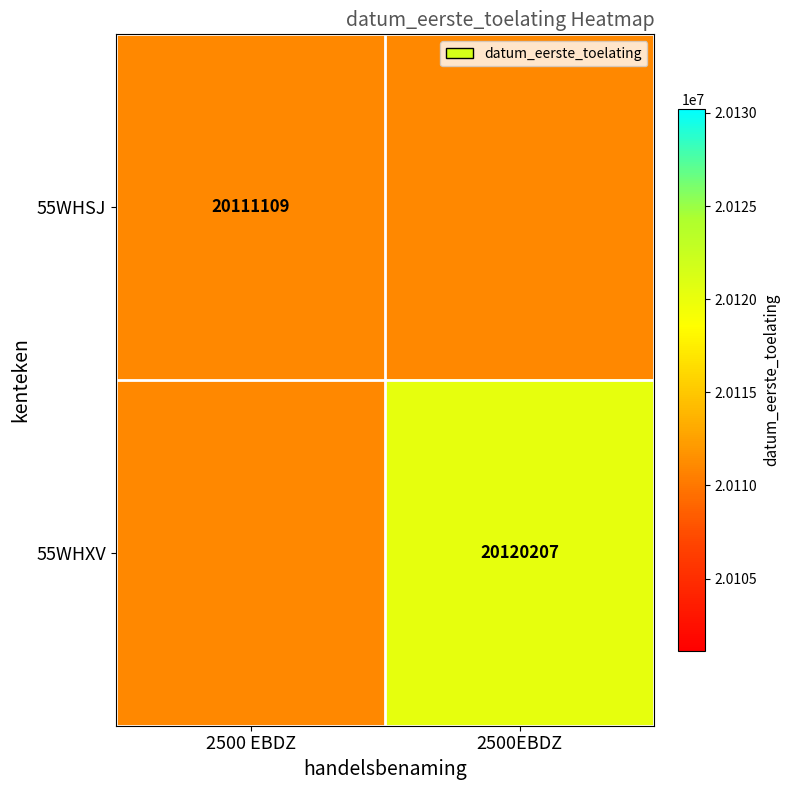

Is the value of 55WHXV at 2500EBDZ greater than the value of 55WHSJ at 2500 EBDZ?

Yes